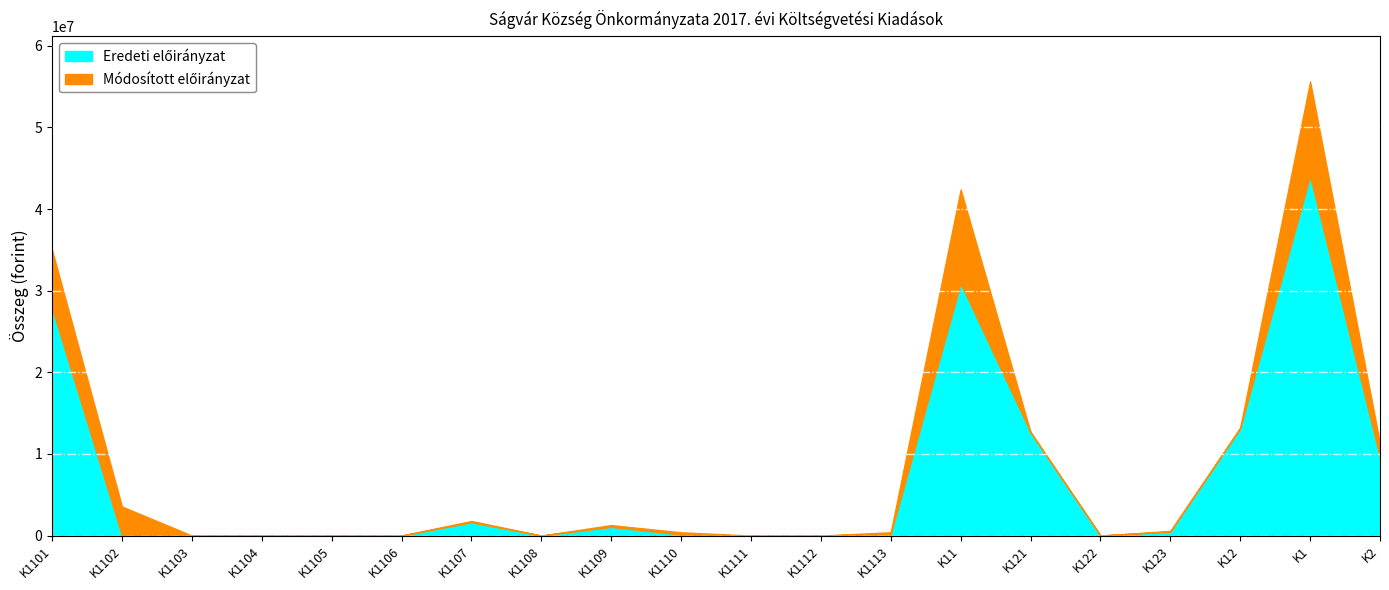

Which series changed the most between K121 and K12?

Módosított előirányzat